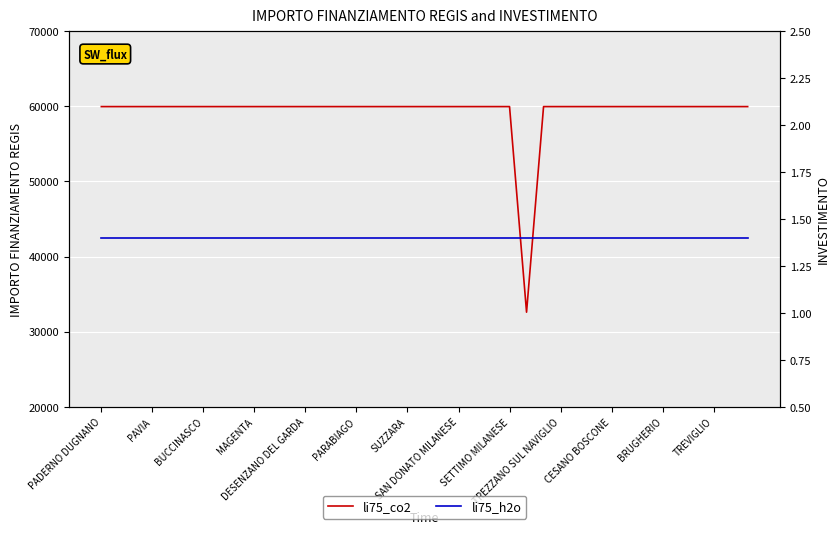

What is the value of the li75_co2 point at the 9th from the left?

59966.0